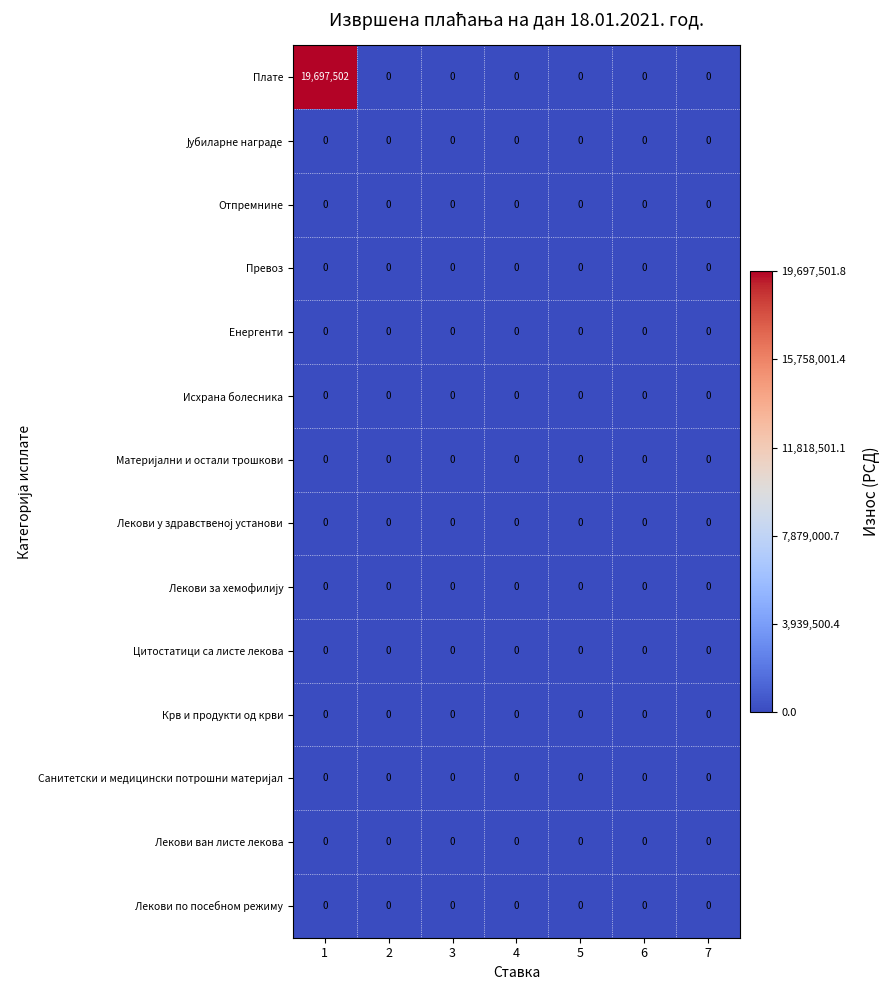

What is the greatest value displayed?

19697502